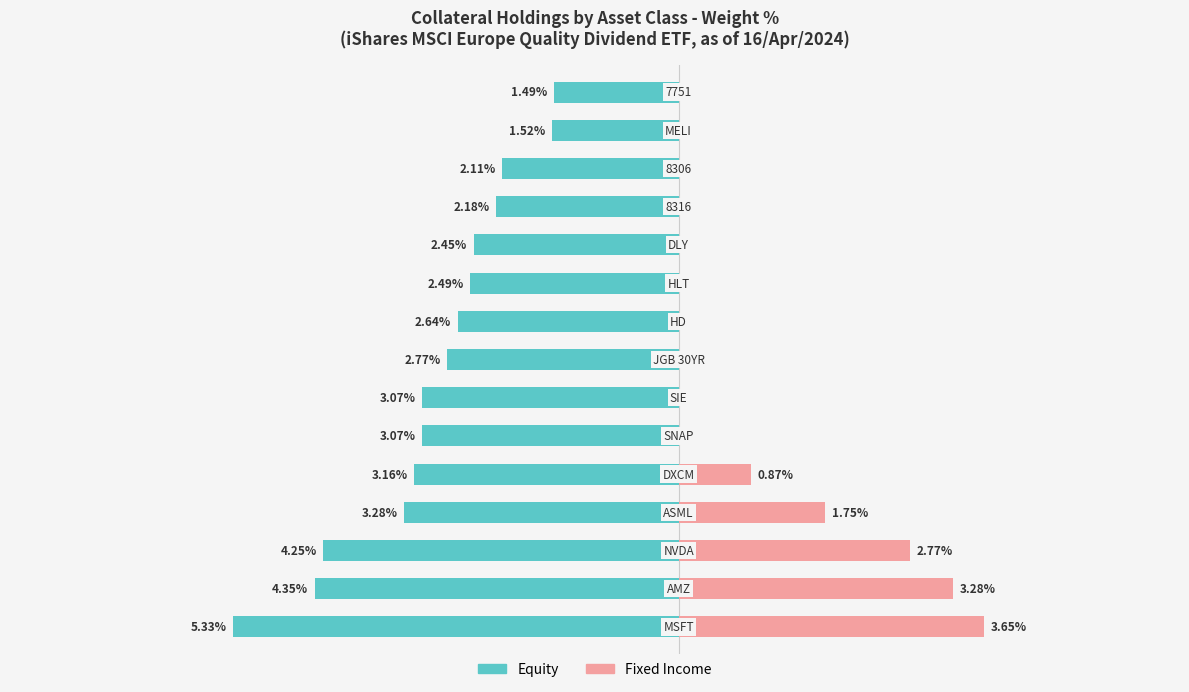

How many groups of bars are there?

15